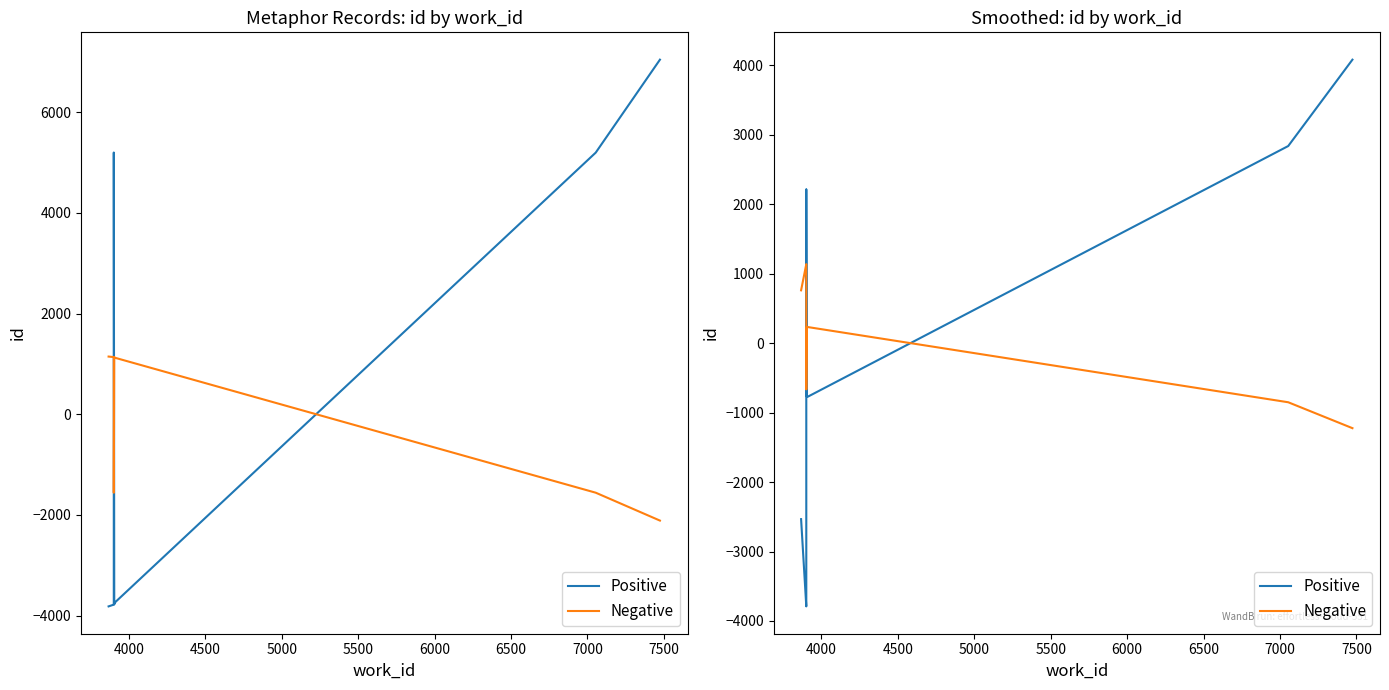

What is the greatest value displayed?

4080.8